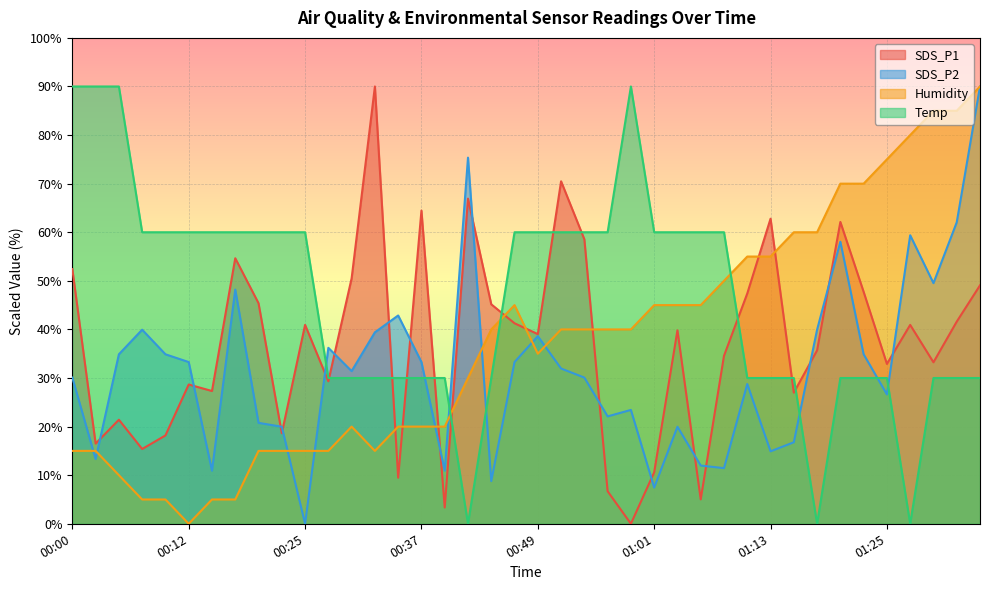

Which has a higher value, 00:05 or 00:59?

00:05